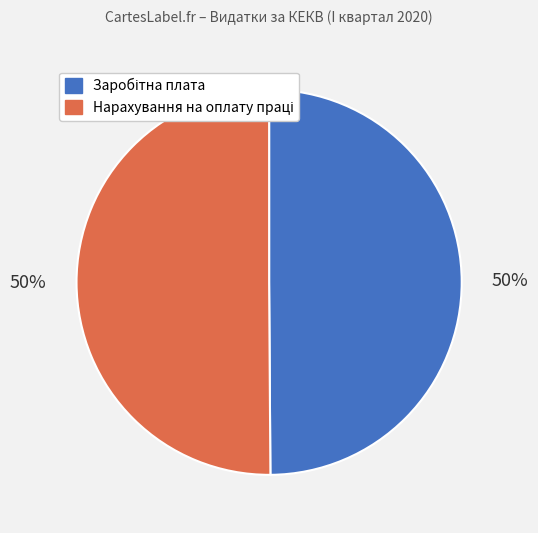

Is it true that Заробітна плата is 58% of the pie?

False